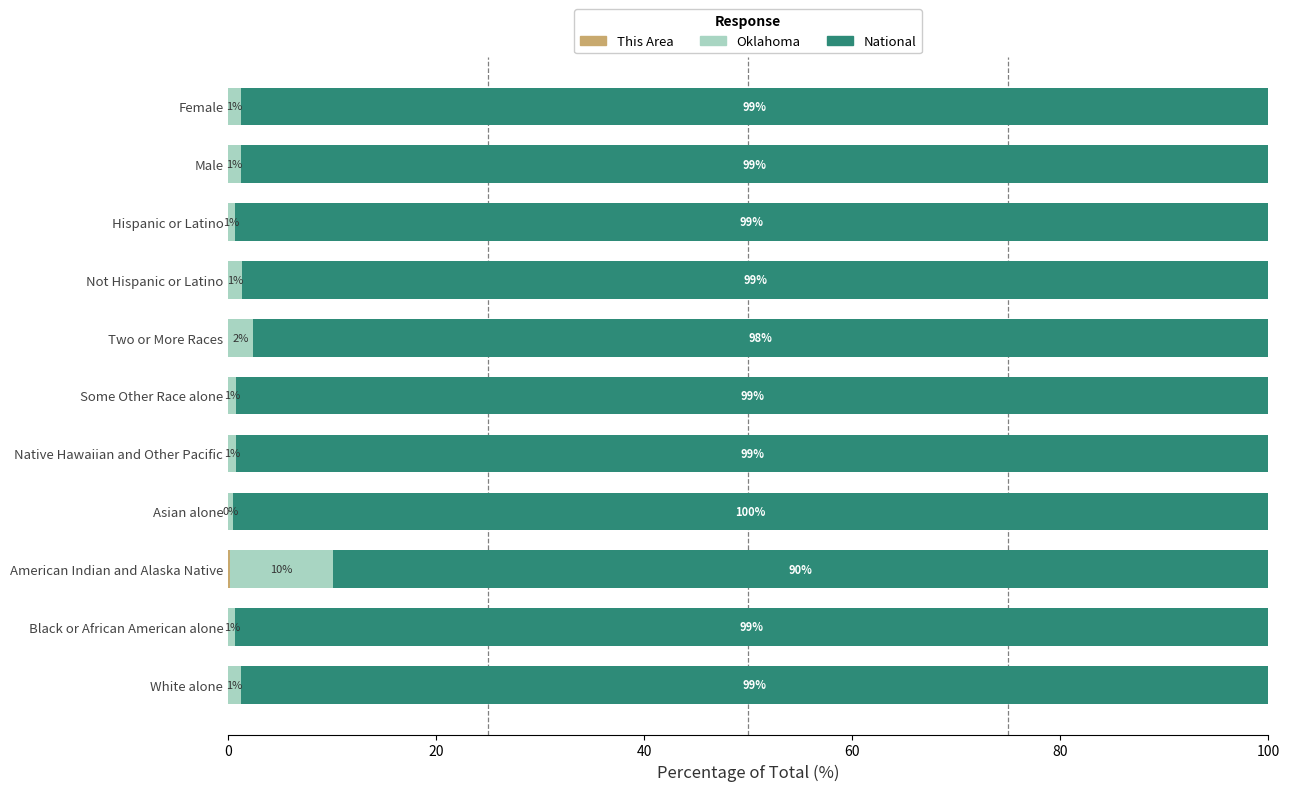

What is the total value across all series at Female?

100.0